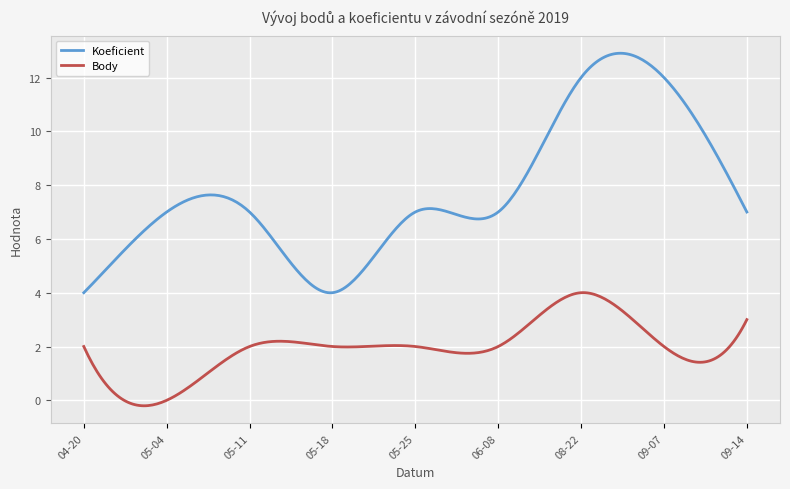

Rank the series by their average value, from lowest to highest.

Body, Koeficient